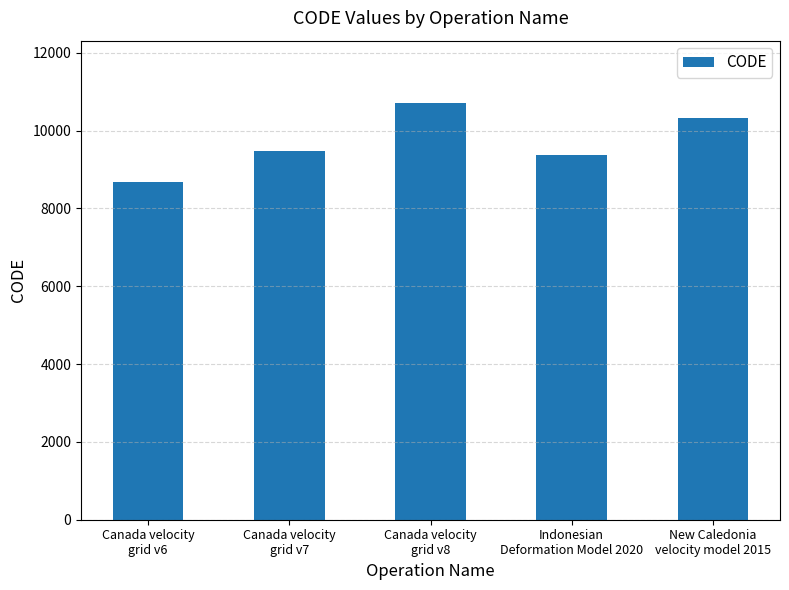

At which label is the value closest to 9691?

Canada velocity
grid v7